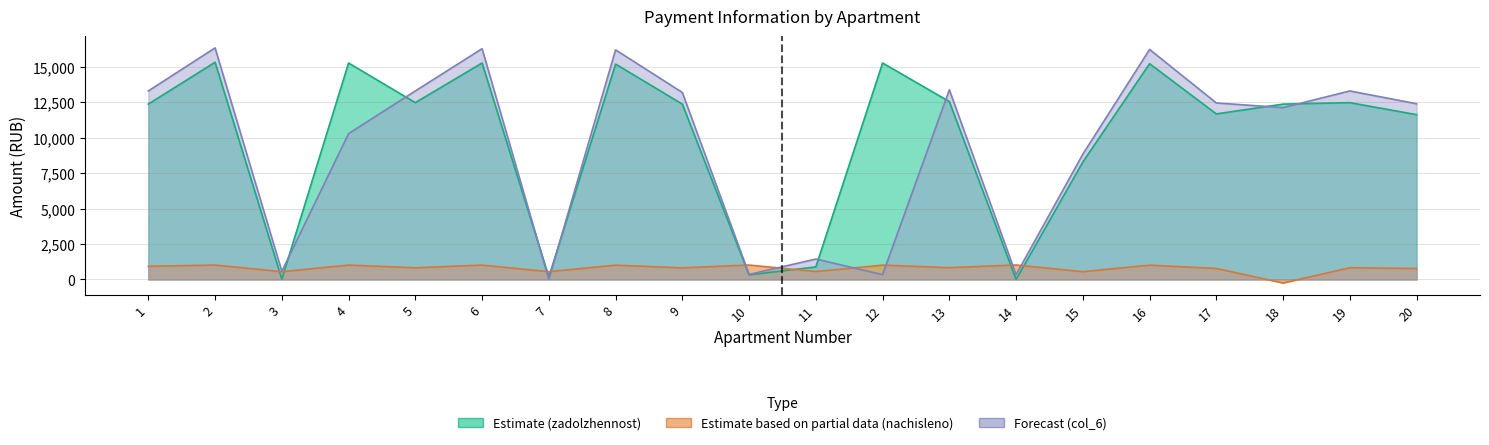

Which series has the largest range (max minus min)?

Forecast (col_6)